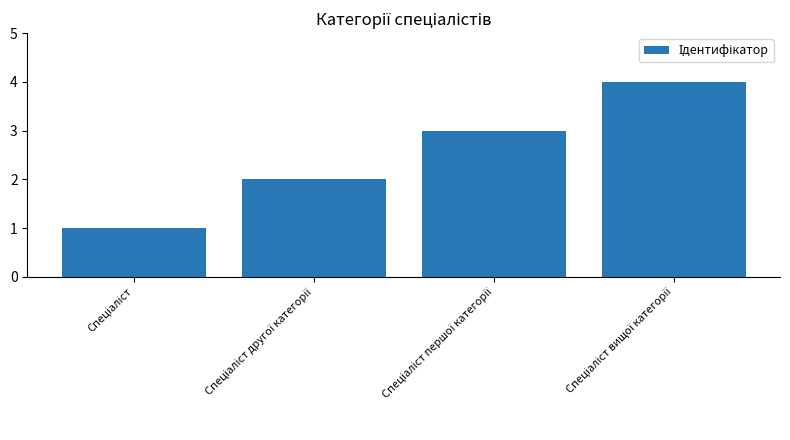

What is the greatest value displayed?

4